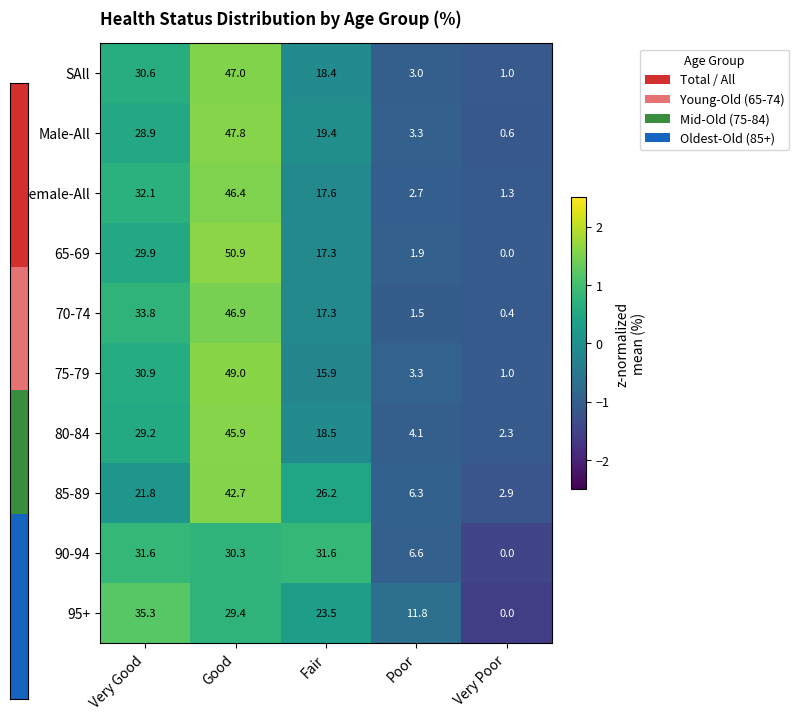

Rank the series by their maximum value, from lowest to highest.

90-94, 95+, 85-89, 80-84, Female-All, 70-74, SAll, Male-All, 75-79, 65-69